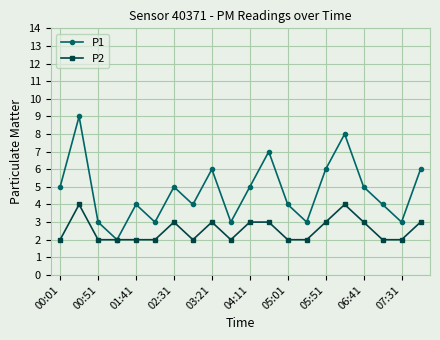

Rank the series by their maximum value, from highest to lowest.

P1, P2